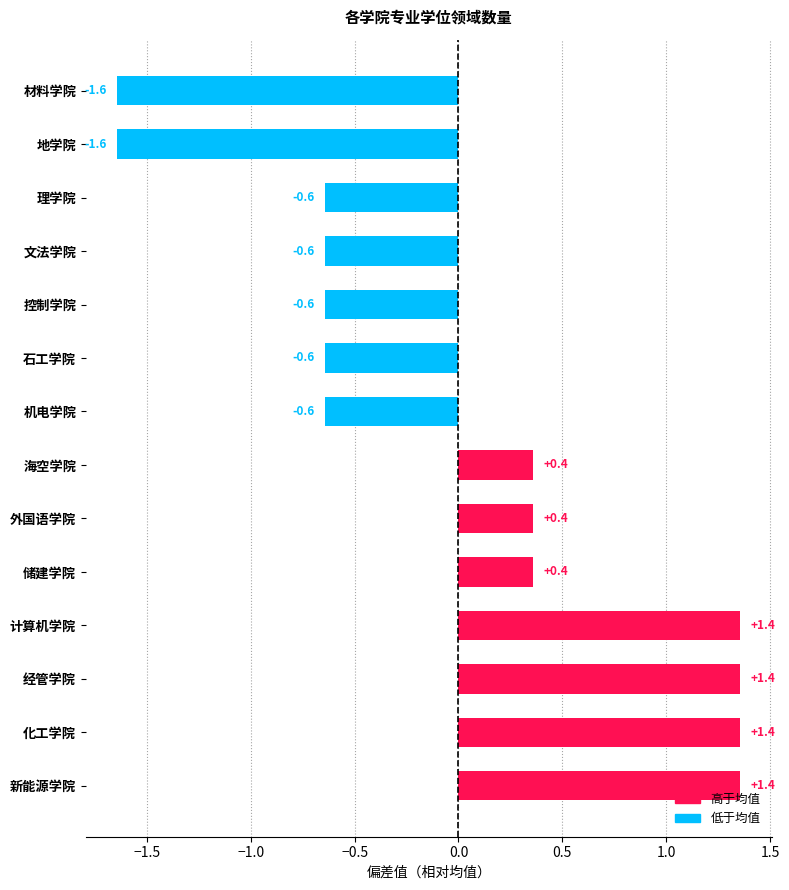

What is the smallest value displayed?

-1.6